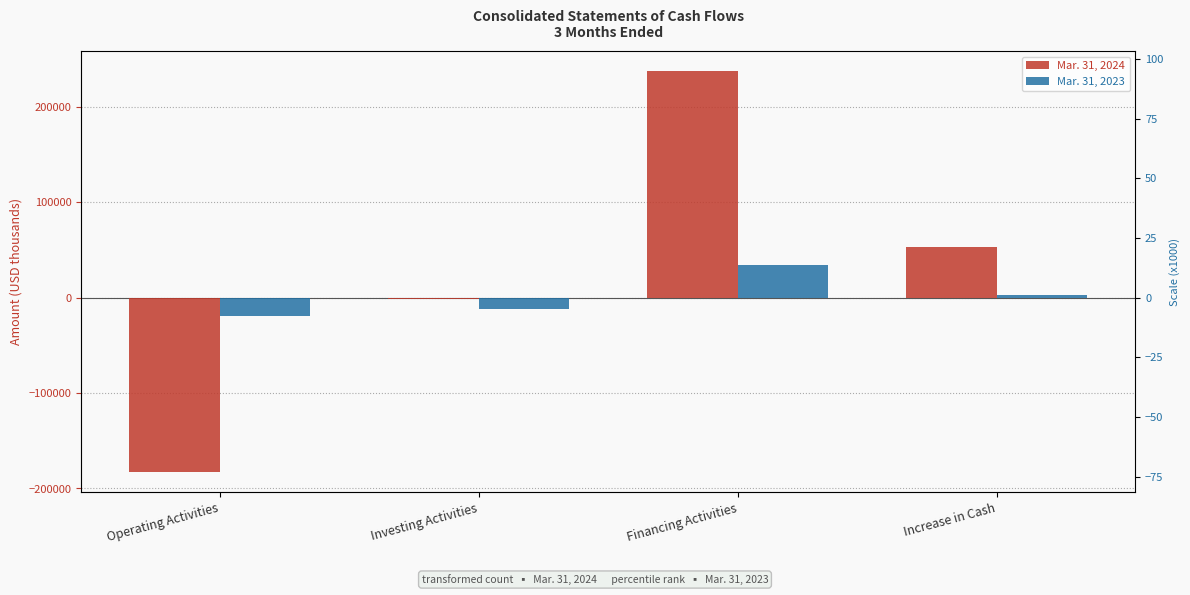

List the series in order of their peak value, lowest first.

Mar. 31, 2023, Mar. 31, 2024